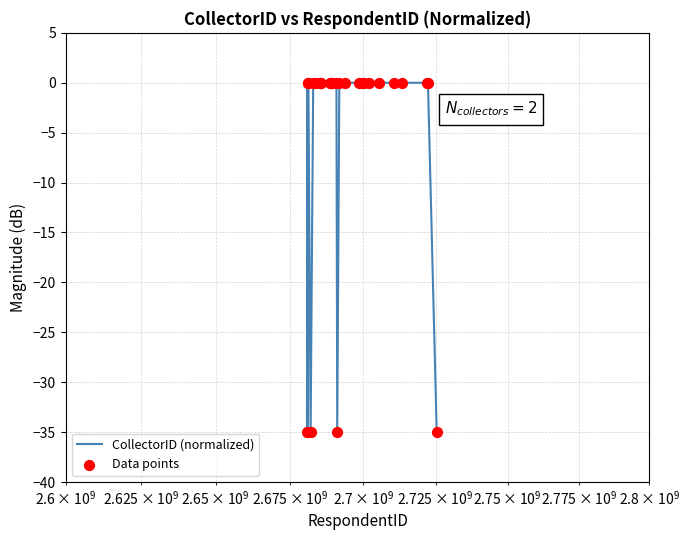

What is the minimum value shown in the chart?

-35.0